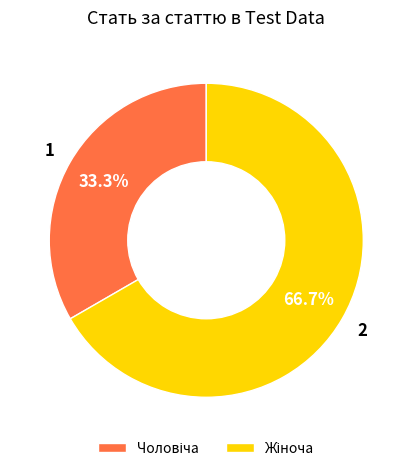

Does any single category account for the majority?

Yes